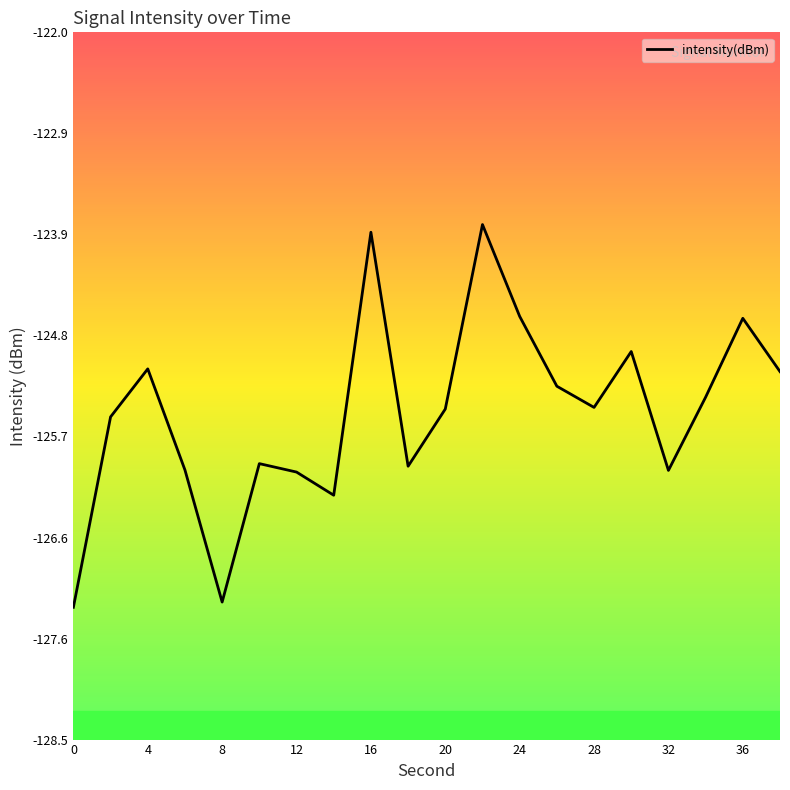

Does the chart display data point markers on the line(s)?

No